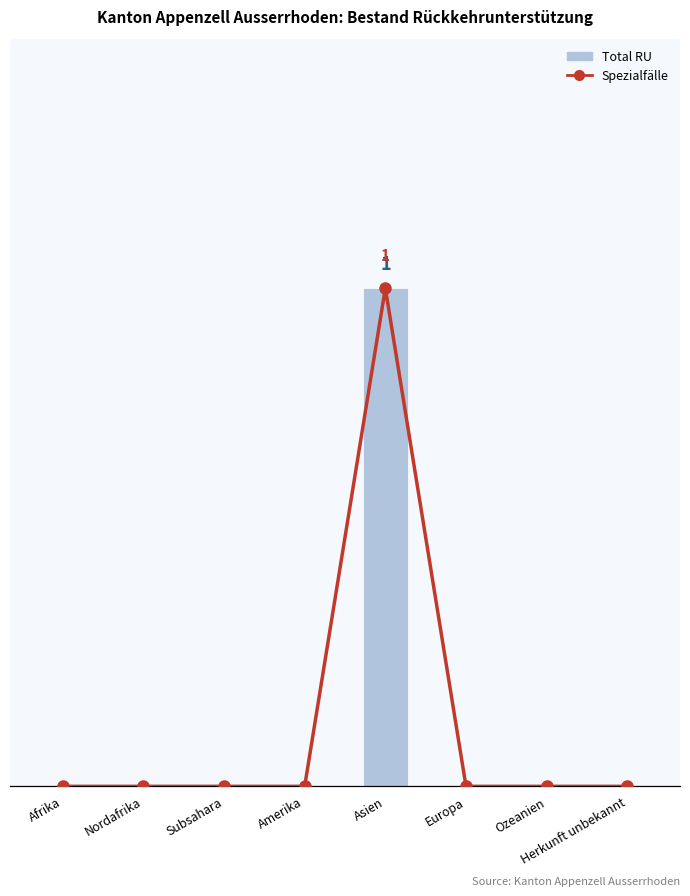

What position from the left is Subsahara?

3